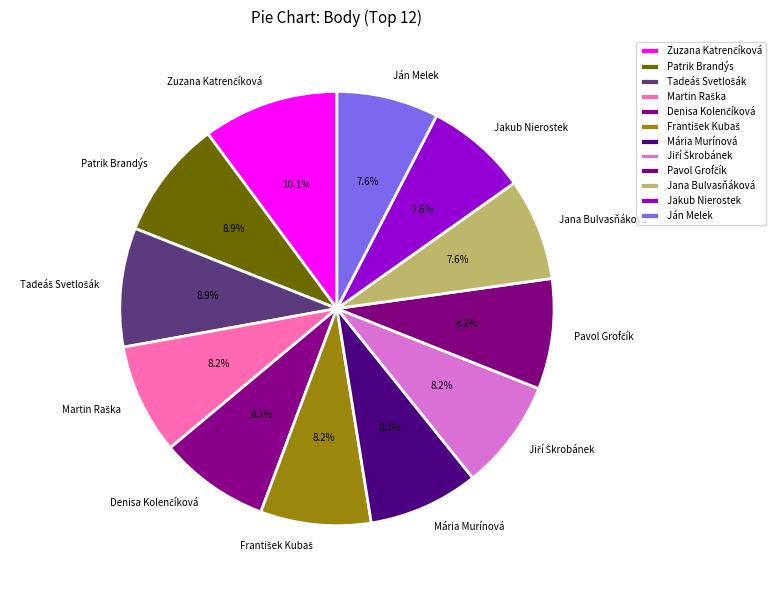

To the nearest percent, what percentage of the pie is Ján Melek?

8%